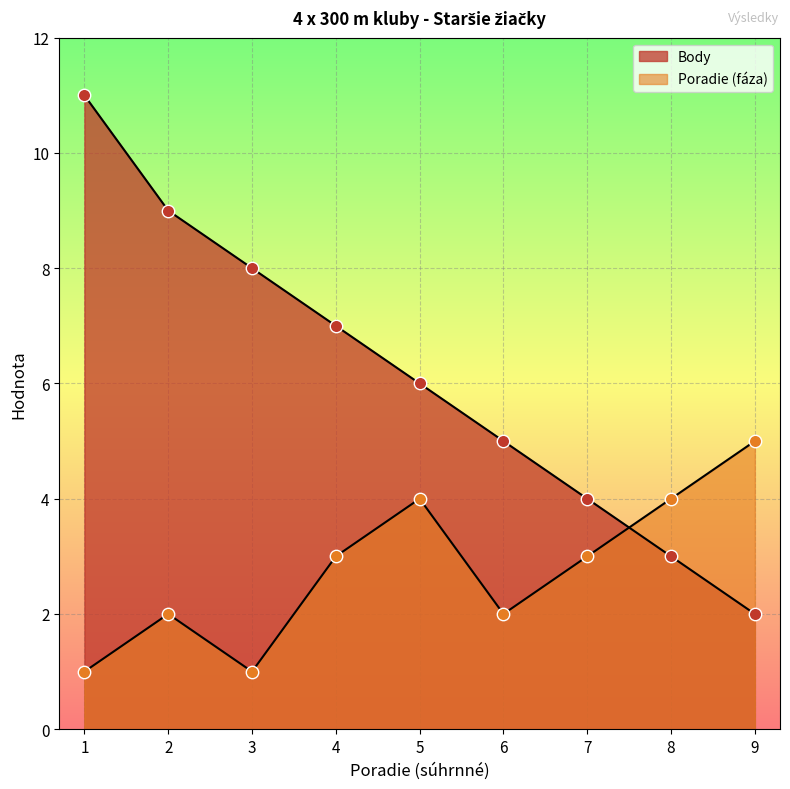

Which series reaches the minimum Y coordinate?

Poradie (faza)